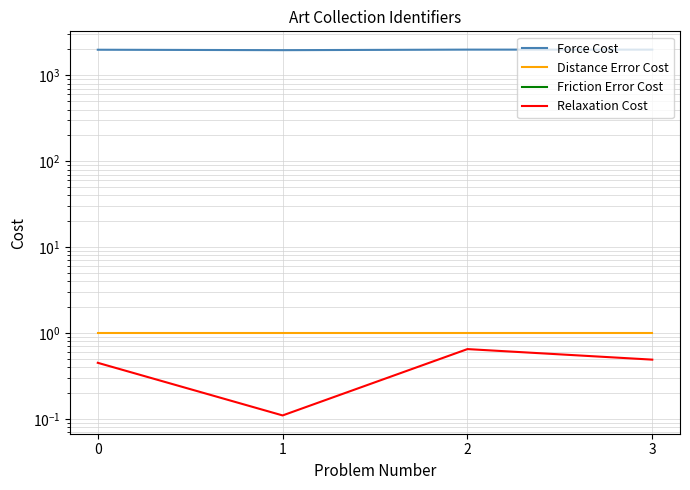

The Distance Error Cost series shows 1.4 at 1. True or false?

False